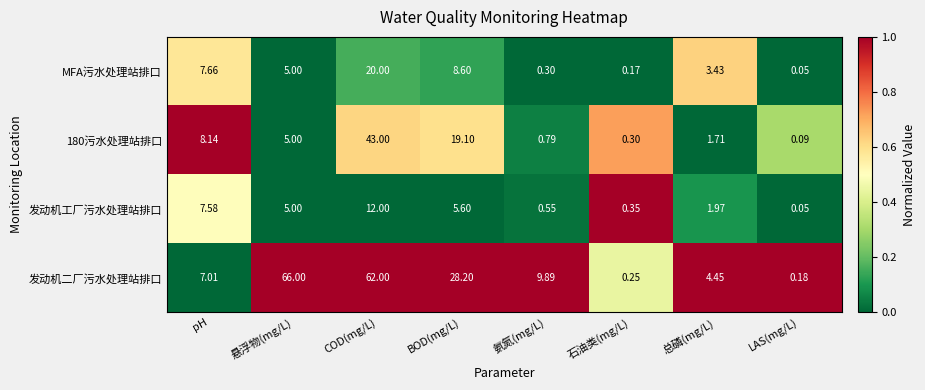

At how many categories does at least one series exceed 0?

8